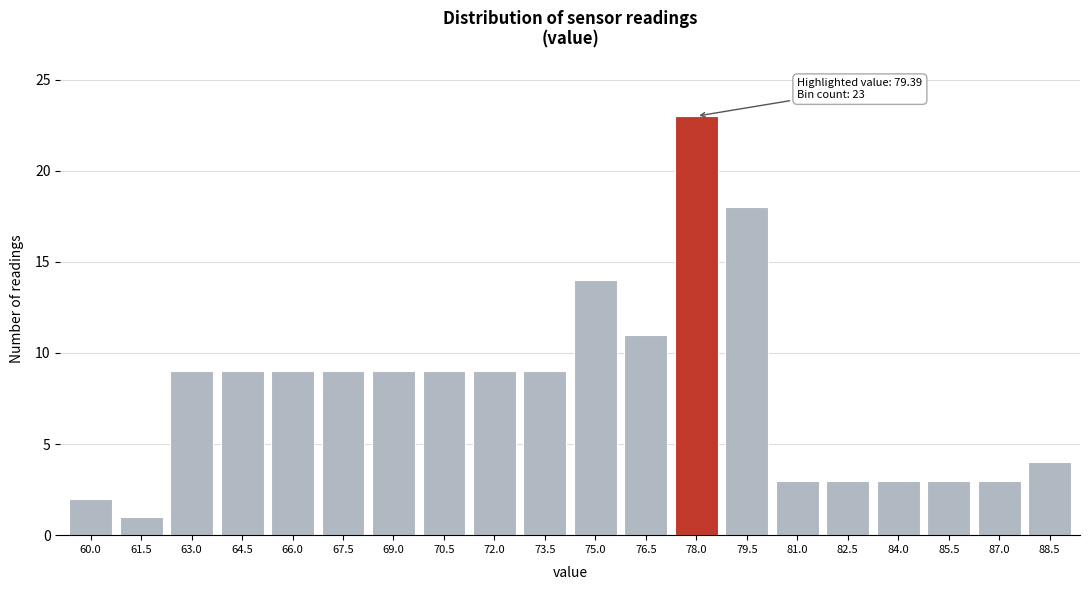

Reading right to left, transcribe all the data shown in this chart.

4	3	3	3	3	3	18	23	11	14	9	9	9	9	9	9	9	9	1	2